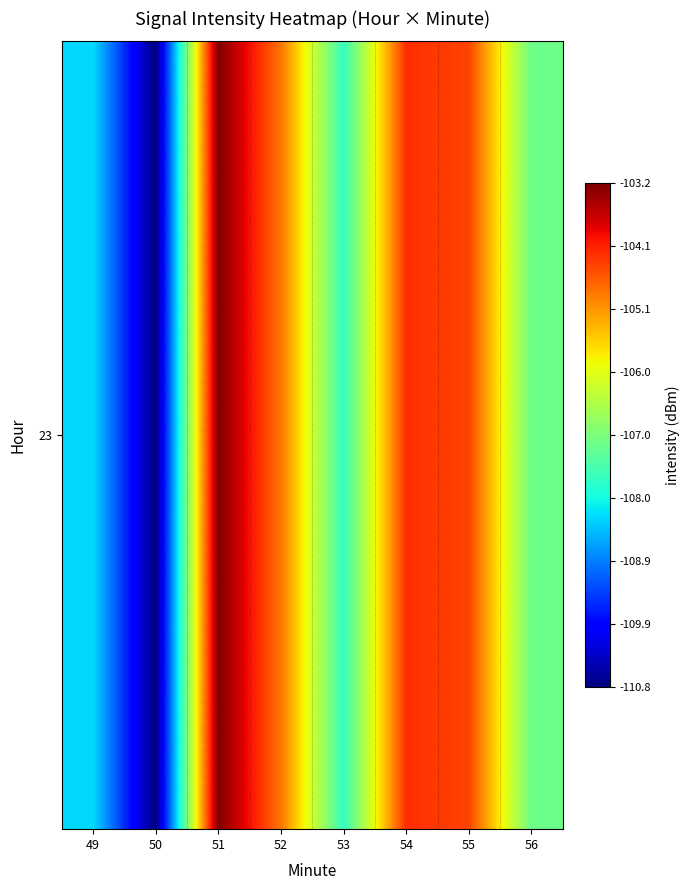

Which label corresponds to the largest value in the chart?

51